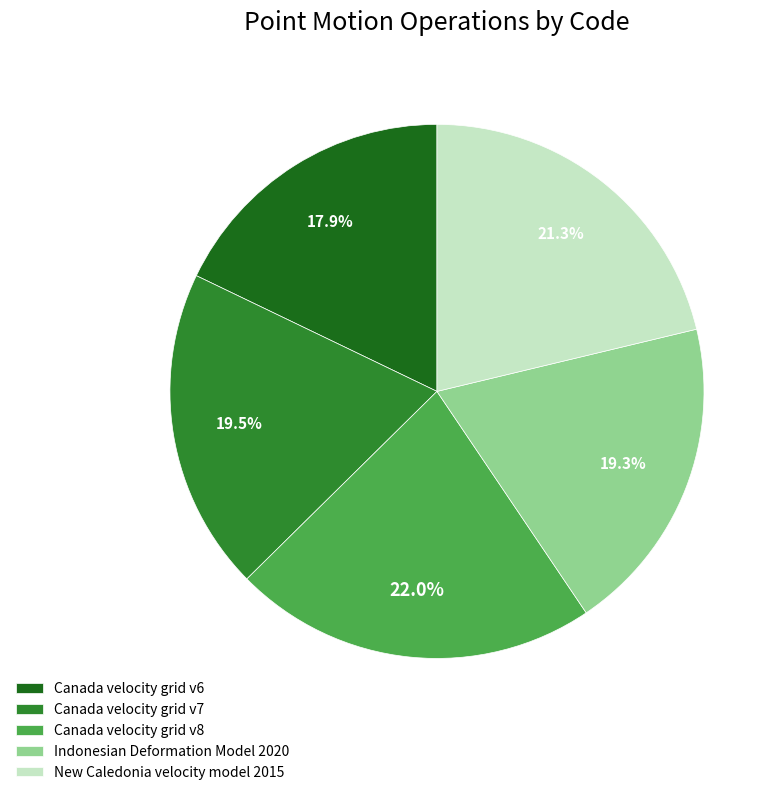

Is it true that Canada velocity grid v8 is 11% of the pie?

False